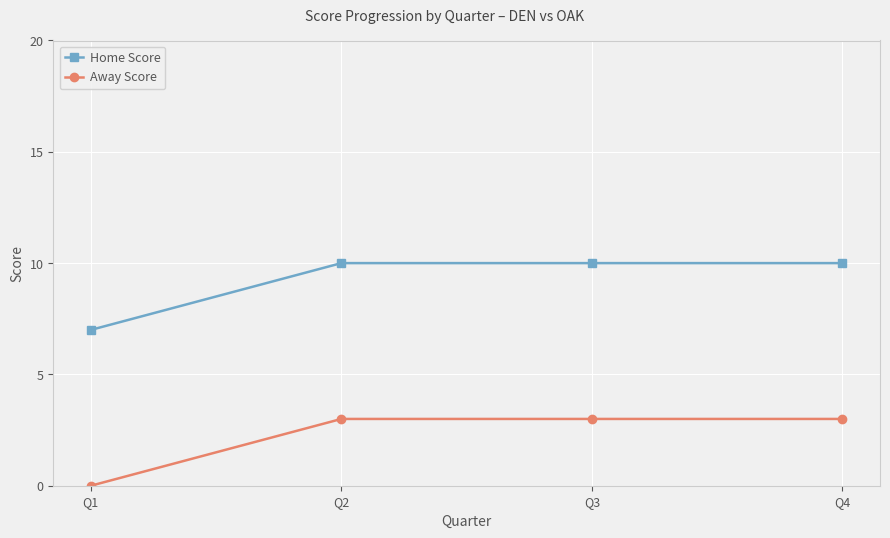

What is the difference between the Home Score values at Q3 and Q1?

3